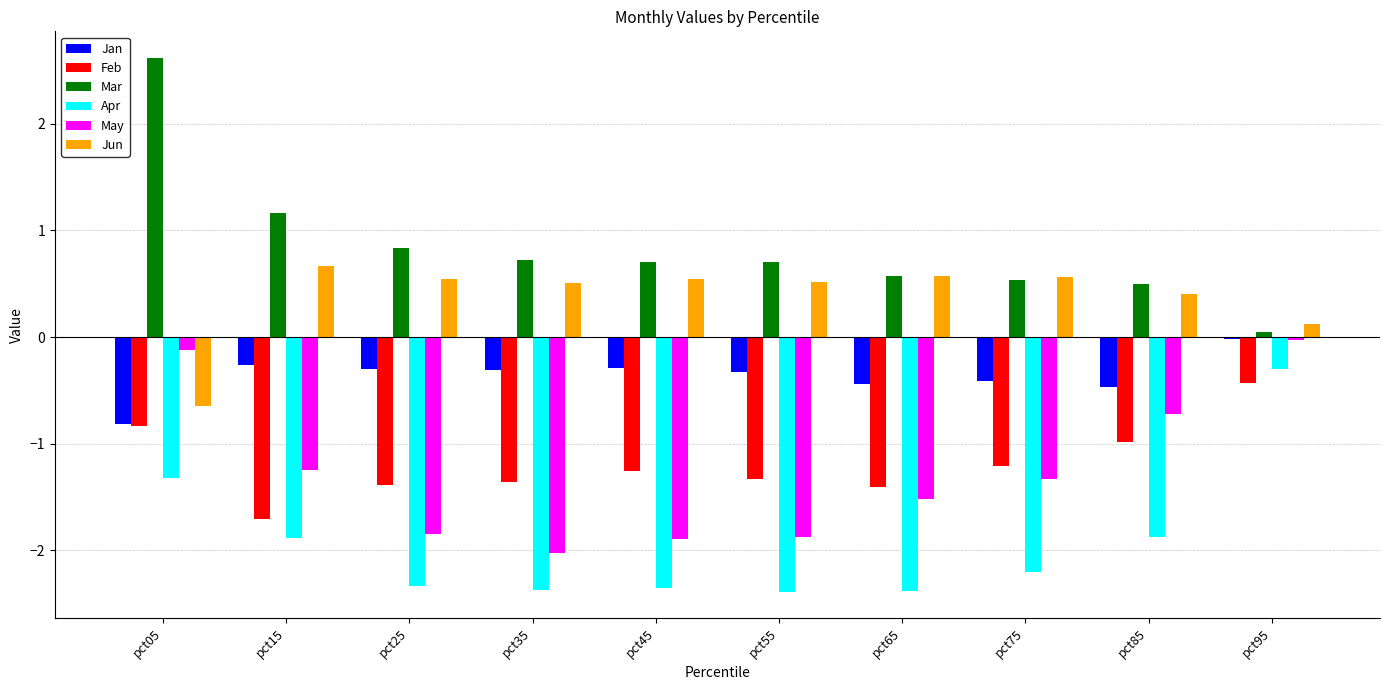

How many series are shown in this chart?

6